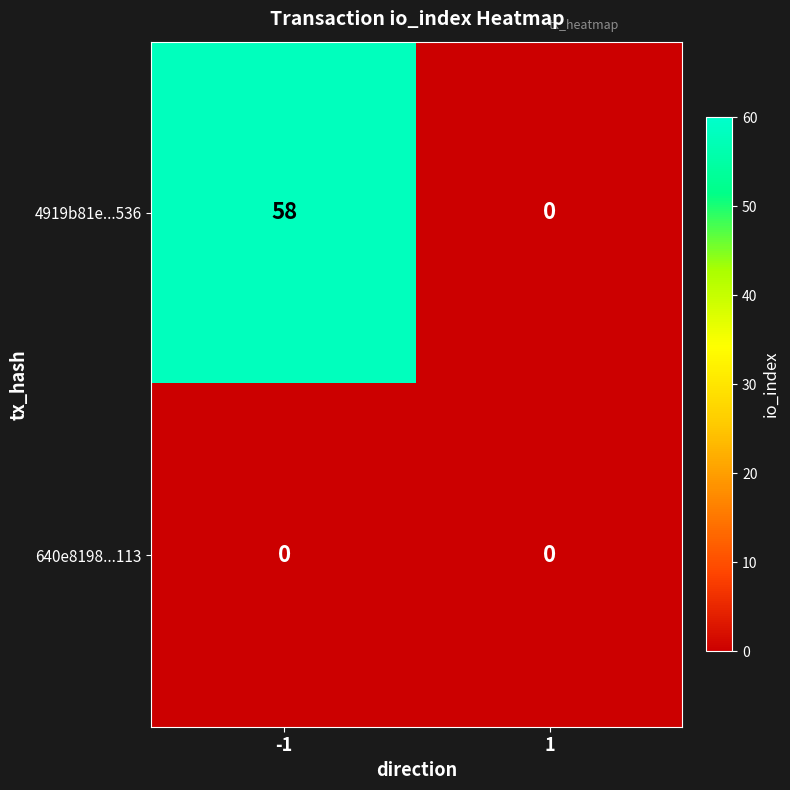

Rank the series by their maximum value, from lowest to highest.

640e8198...113, 4919b81e...536